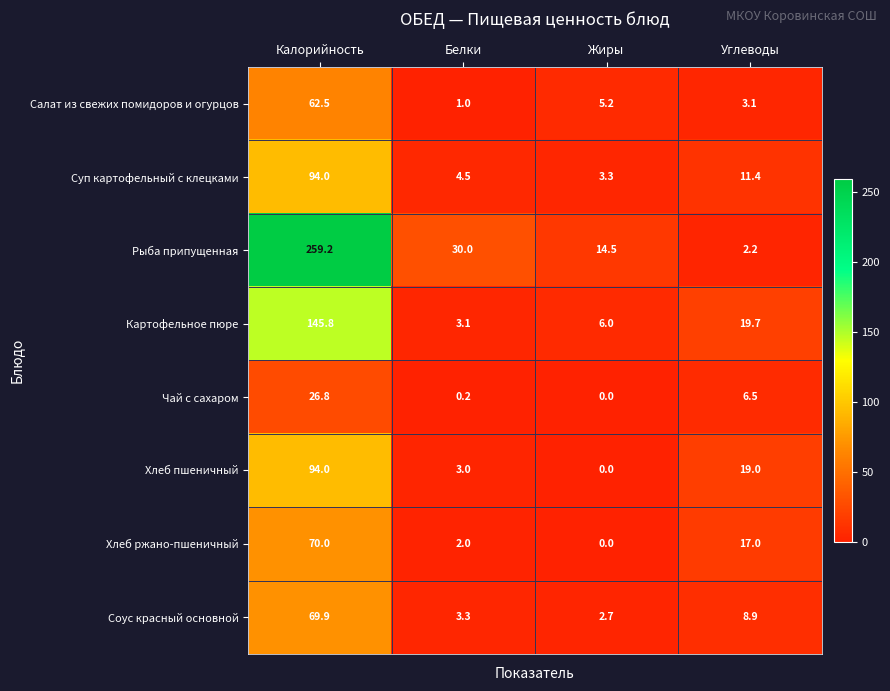

Is it true that Хлеб ржано-пшеничный equals 17.0 at Углеводы?

True